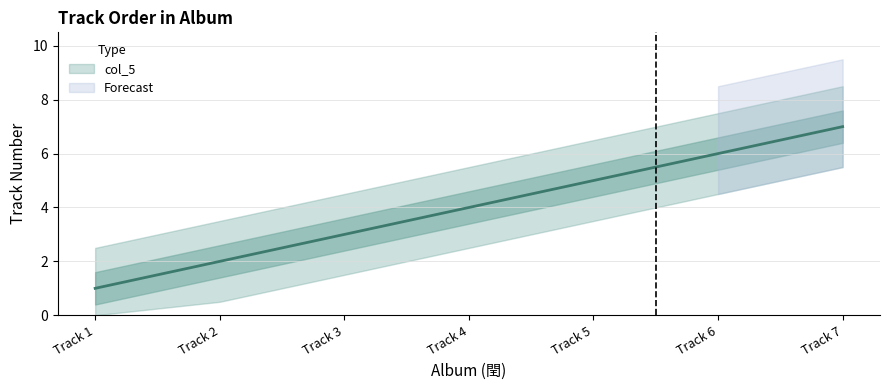

True or false: the data shows 12 at Track 7.

False